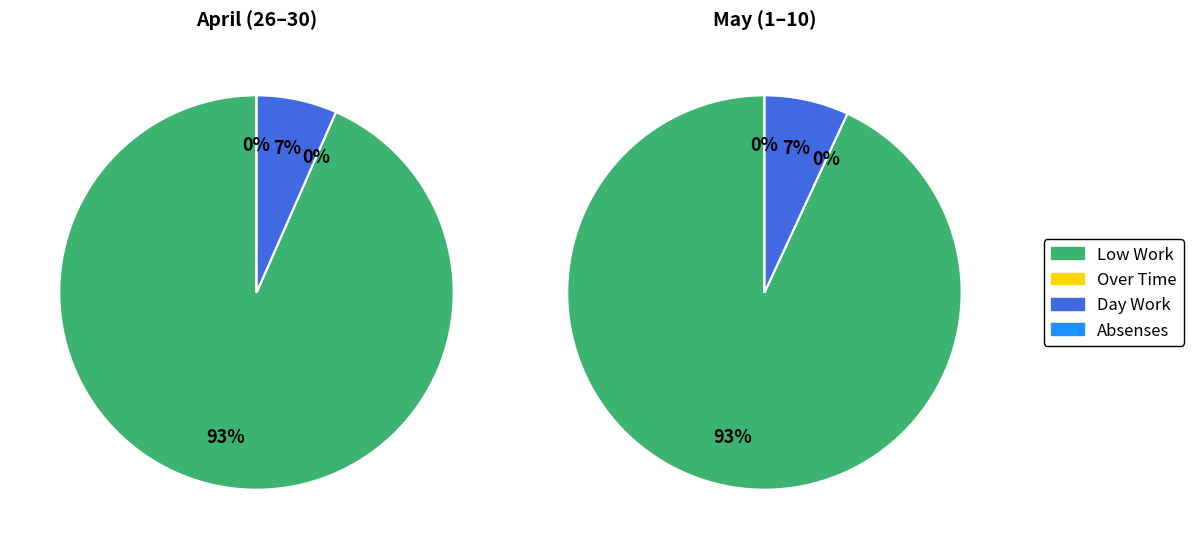

How much of the chart is everything except Lates?

100.0%